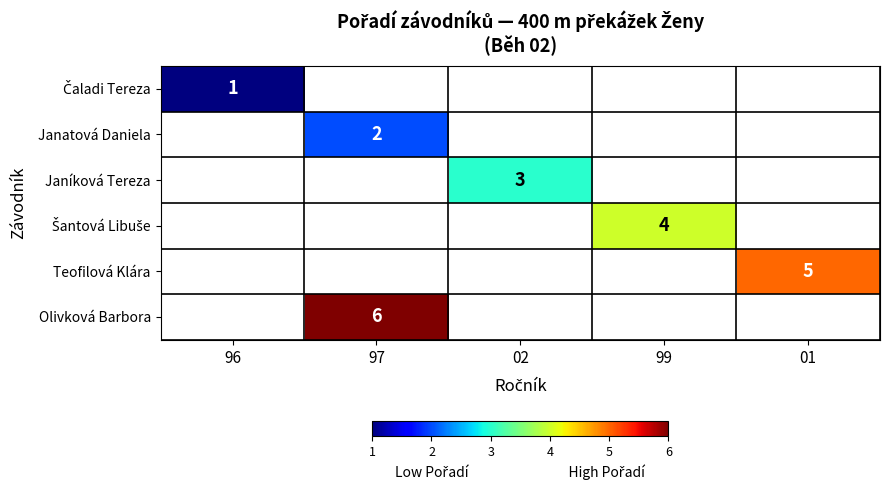

The Olivková Barbora series shows 6 at 97. True or false?

True